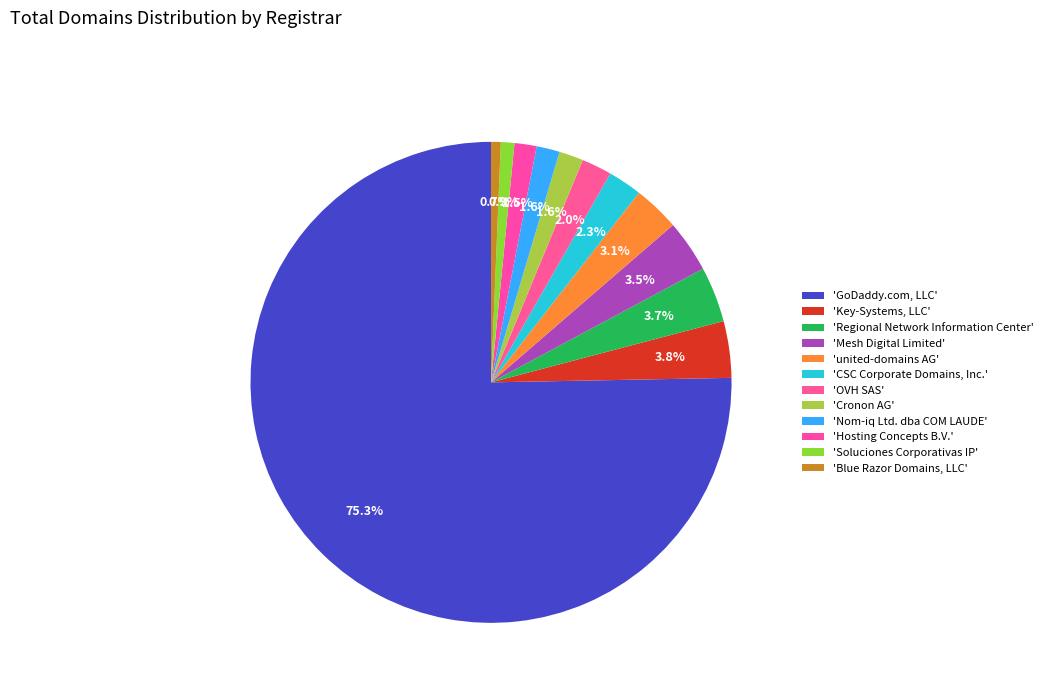

What is the majority slice?

GoDaddy.com, LLC